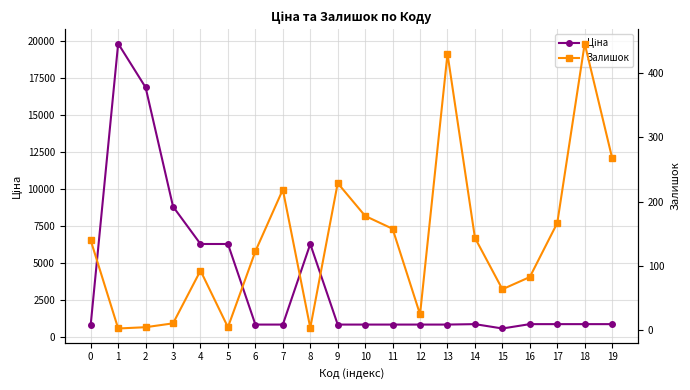

Which has a higher value, 14 or 17?

14